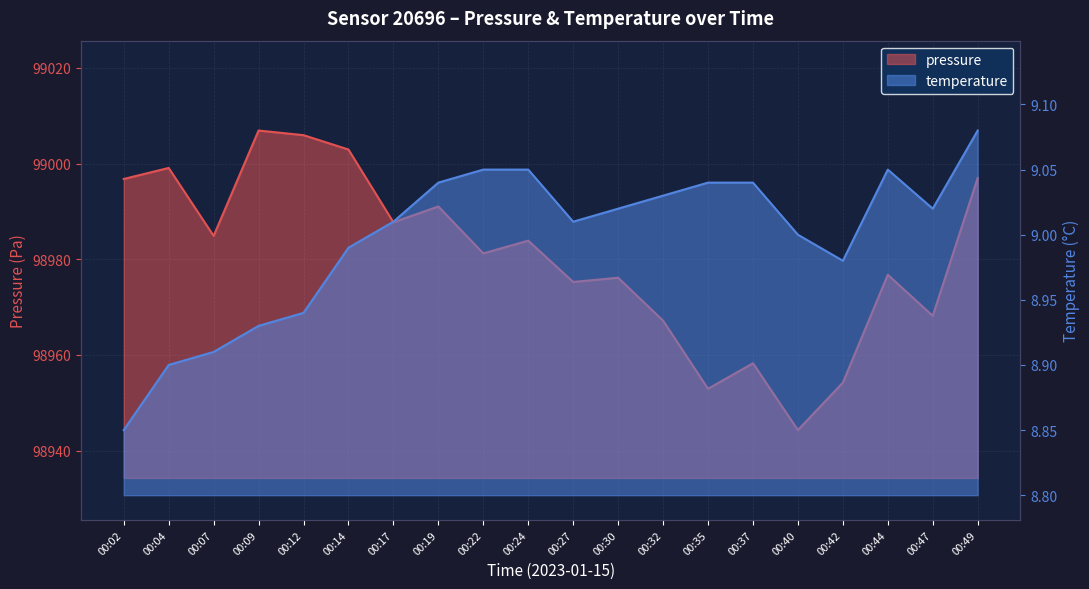

List the series in order of their overall mean, lowest first.

temperature, pressure